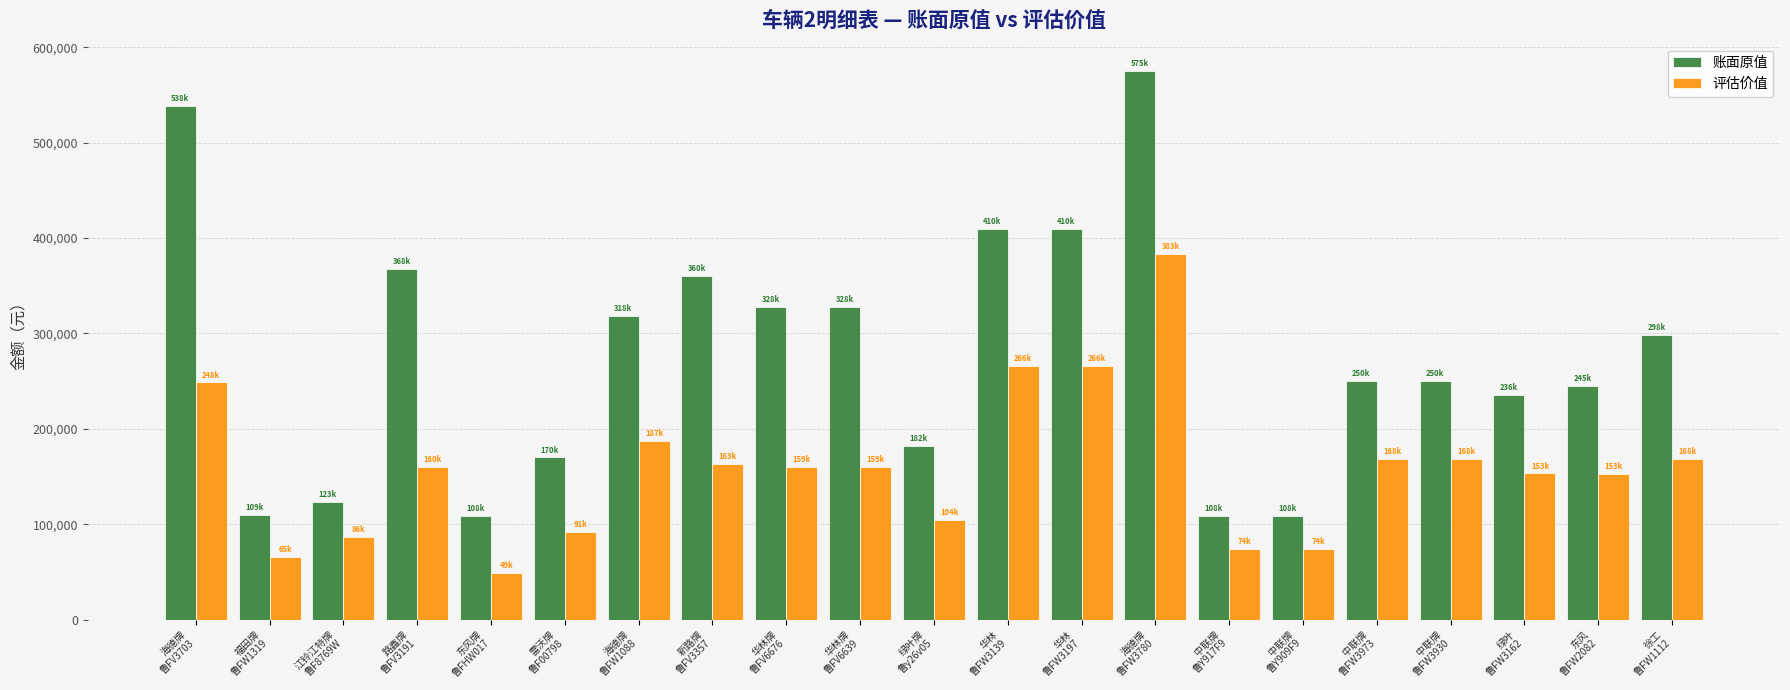

How many data points in 评估价值 are less than 159771?

9